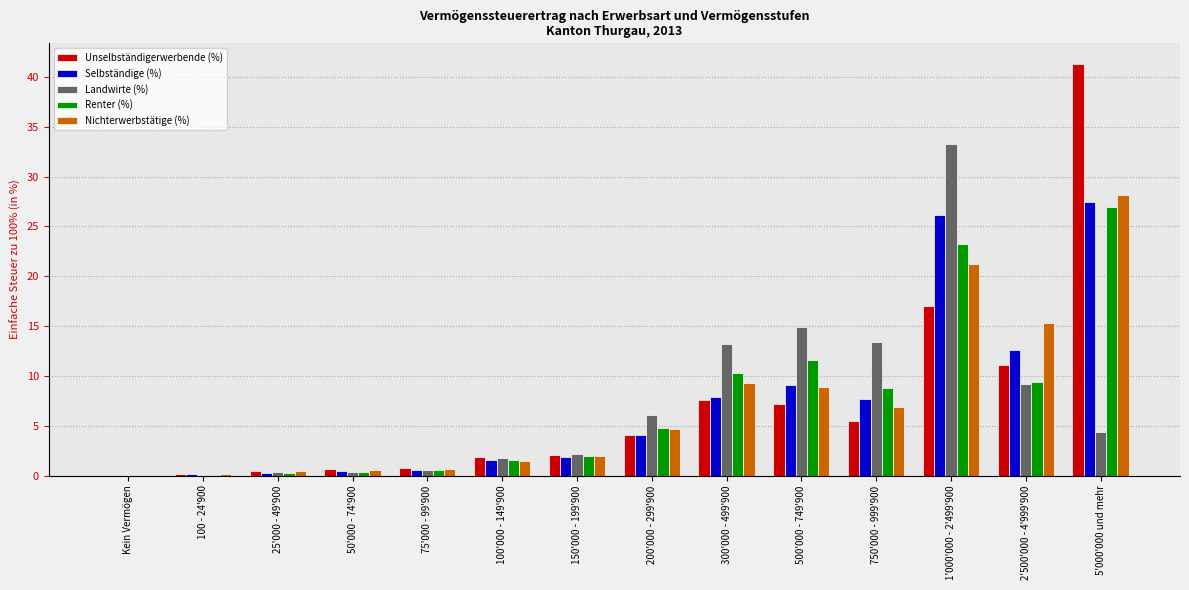

Between 500'000 - 749'900 and 1'000'000 - 2'499'900, which series saw the biggest shift?

Landwirte (%)